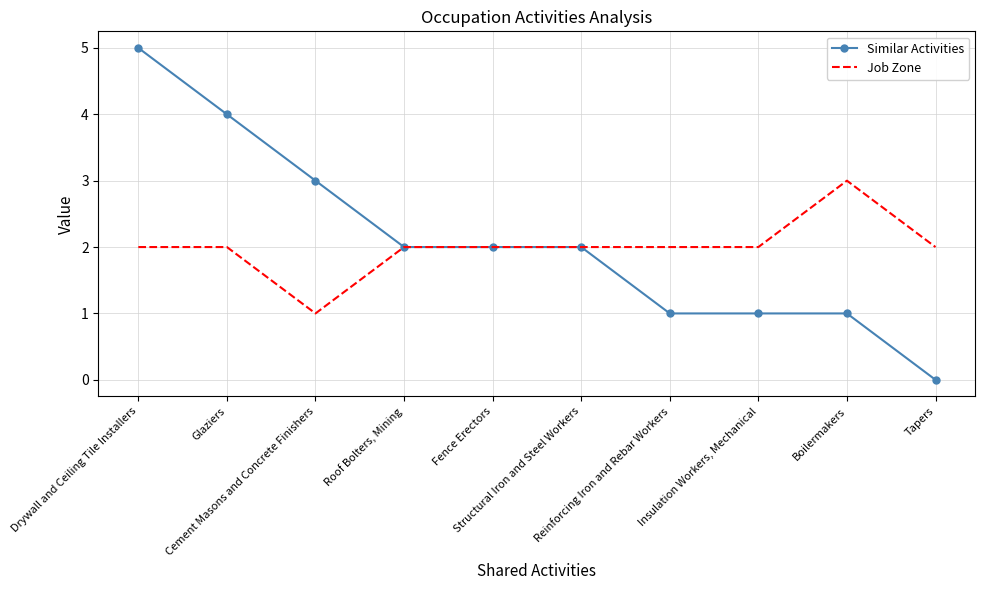

List the series in order of their overall mean, highest first.

Similar Activities, Job Zone